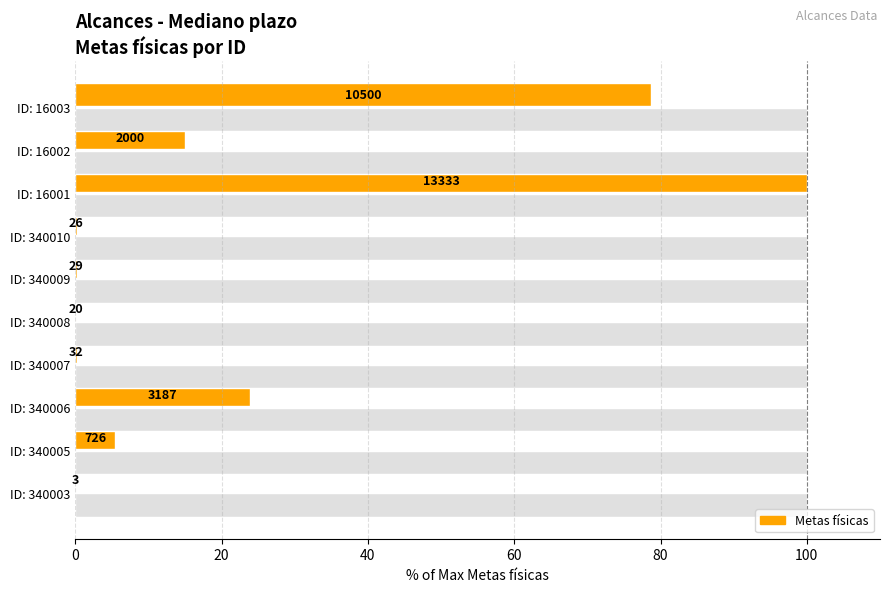

What is the difference between the maximum and minimum values?

100.0